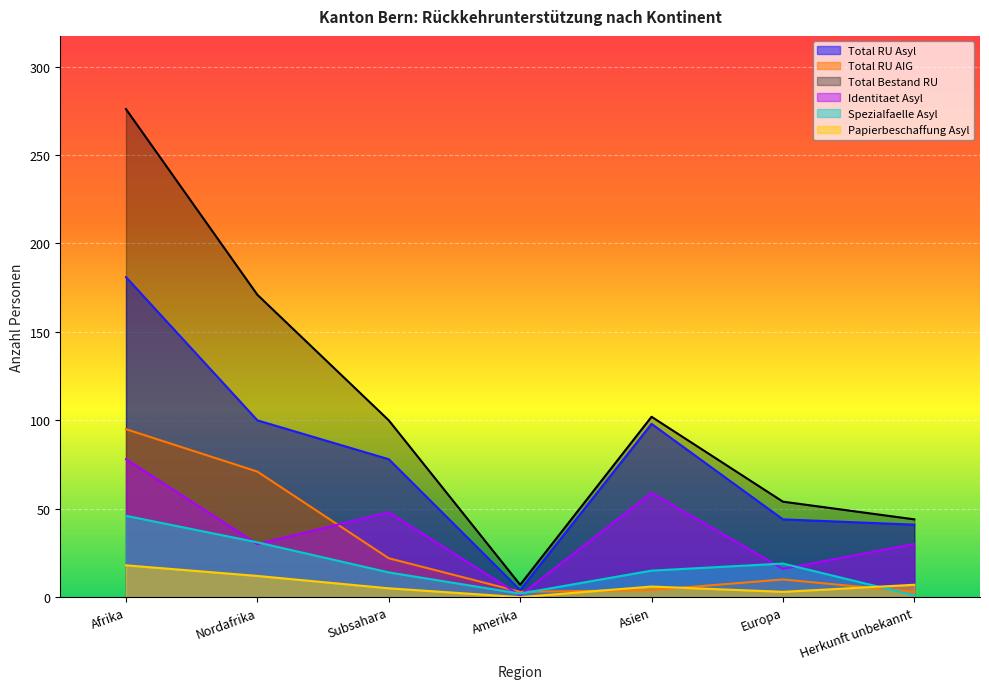

What is the total value across all series at Europa?

146